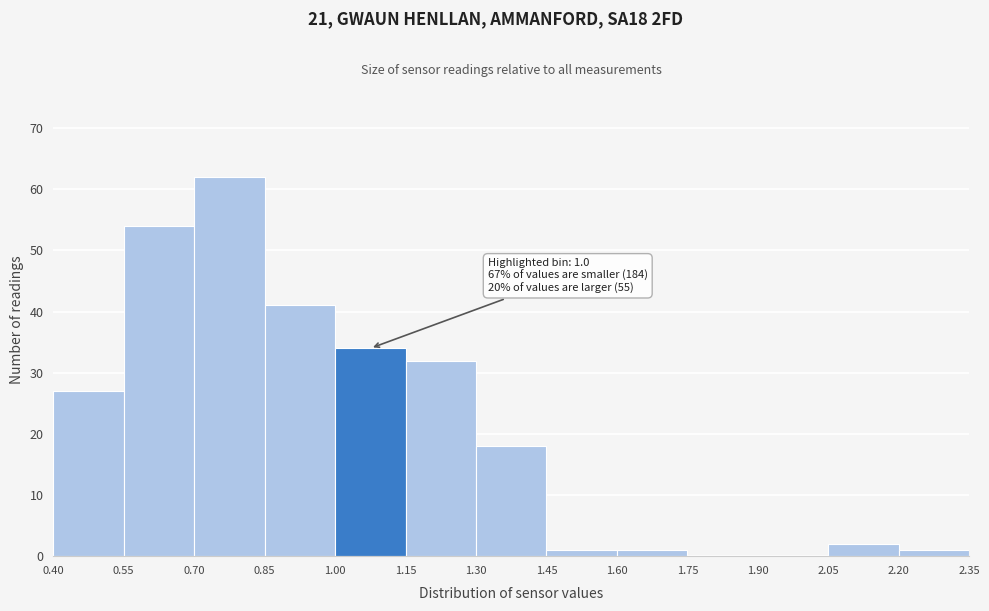

Over which range of the x-axis is the bar tallest?

0.70 to 0.85